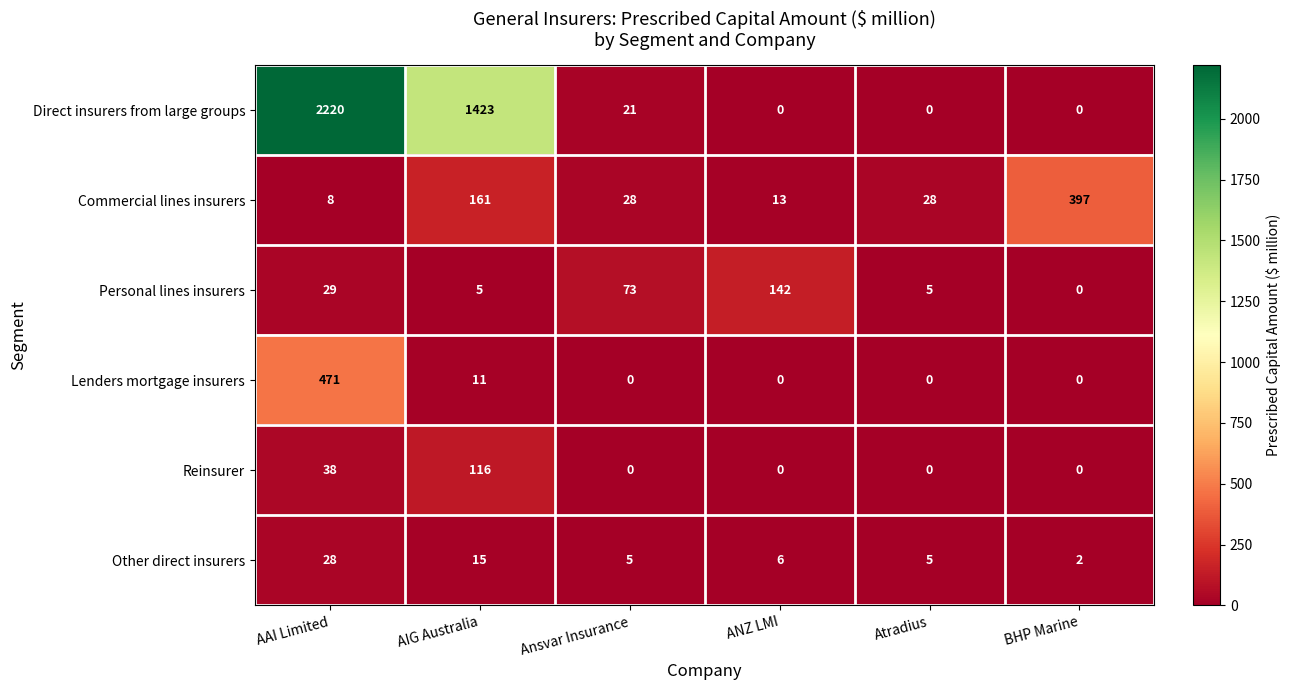

At which category is the sum across all series the highest?

AAI Limited